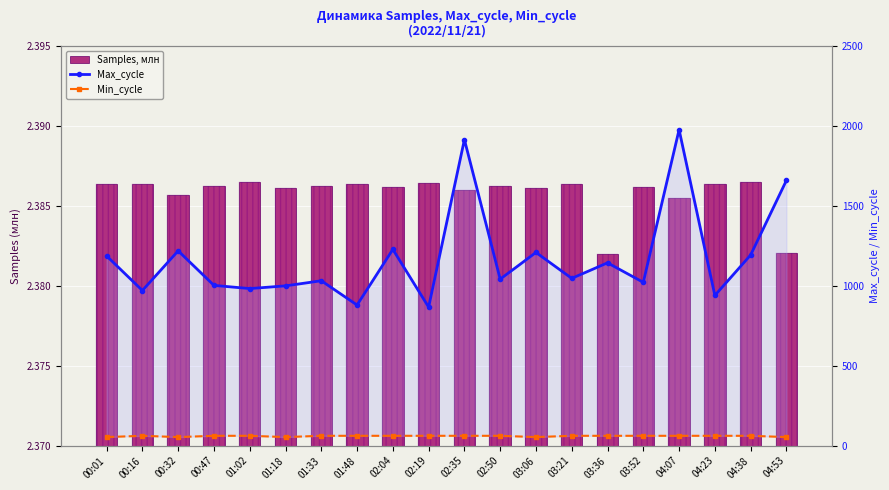

What is the sum of the Max_cycle values at 01:33 and 04:07?

3009.0